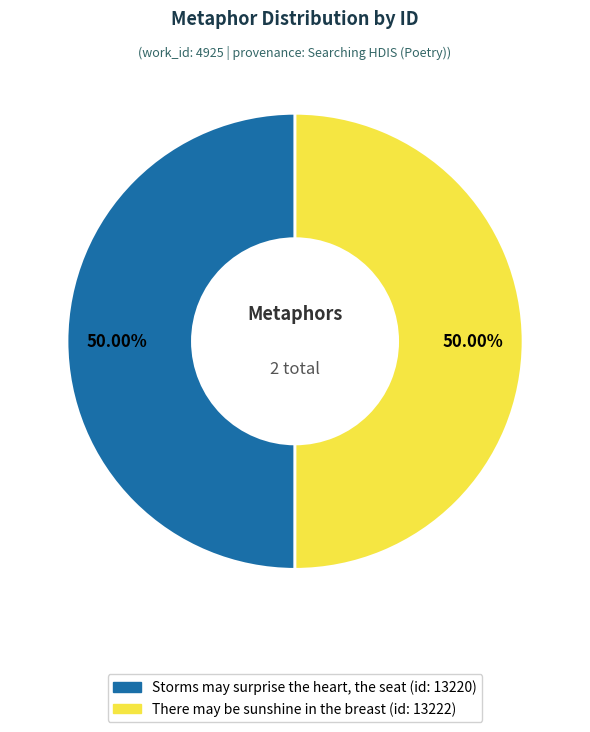

What is the ratio of the value at Storms may surprise the heart, the seat to the value at There may be sunshine in the breast?

1.0